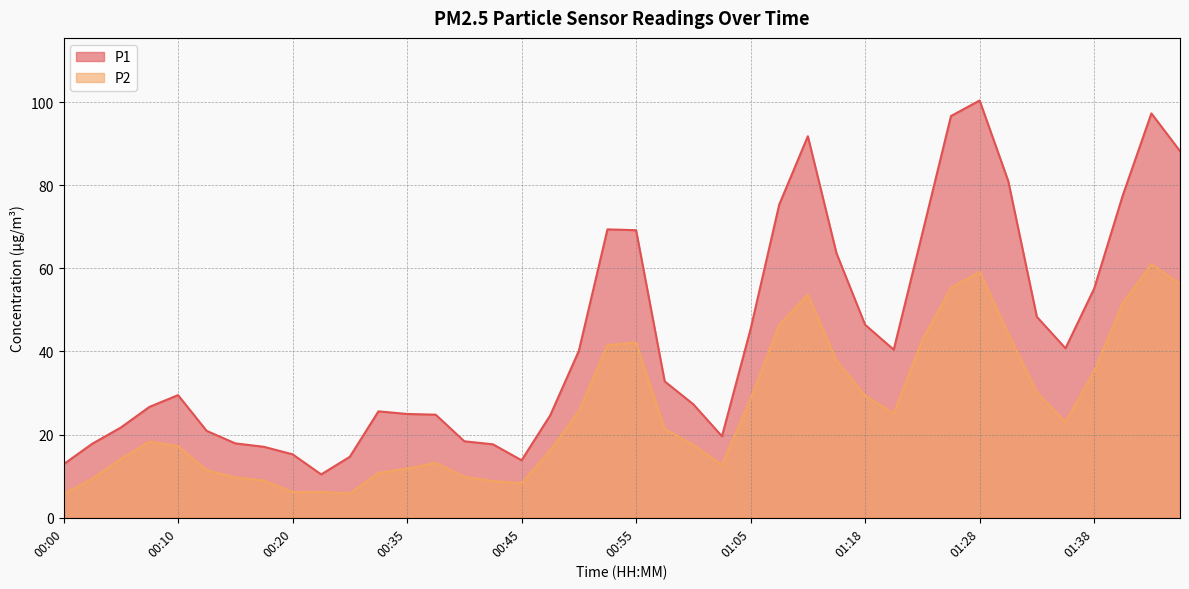

What is the label of the 15th point from the right?

01:07